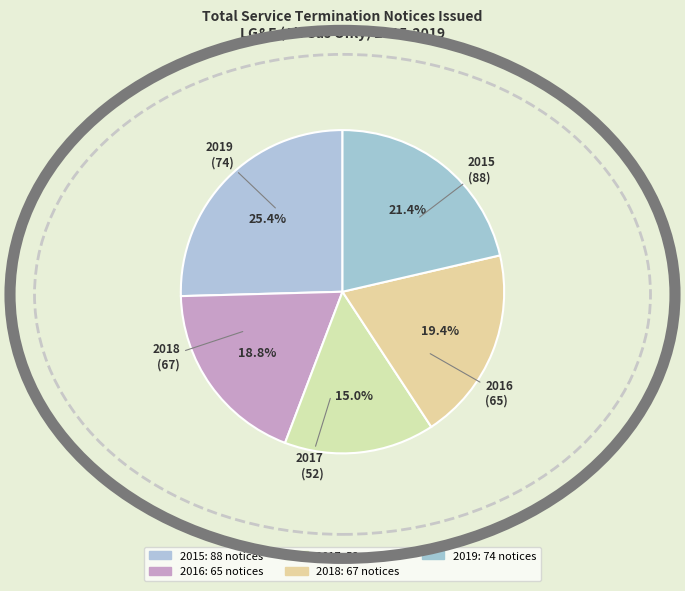

Count the number of slices in the pie.

5